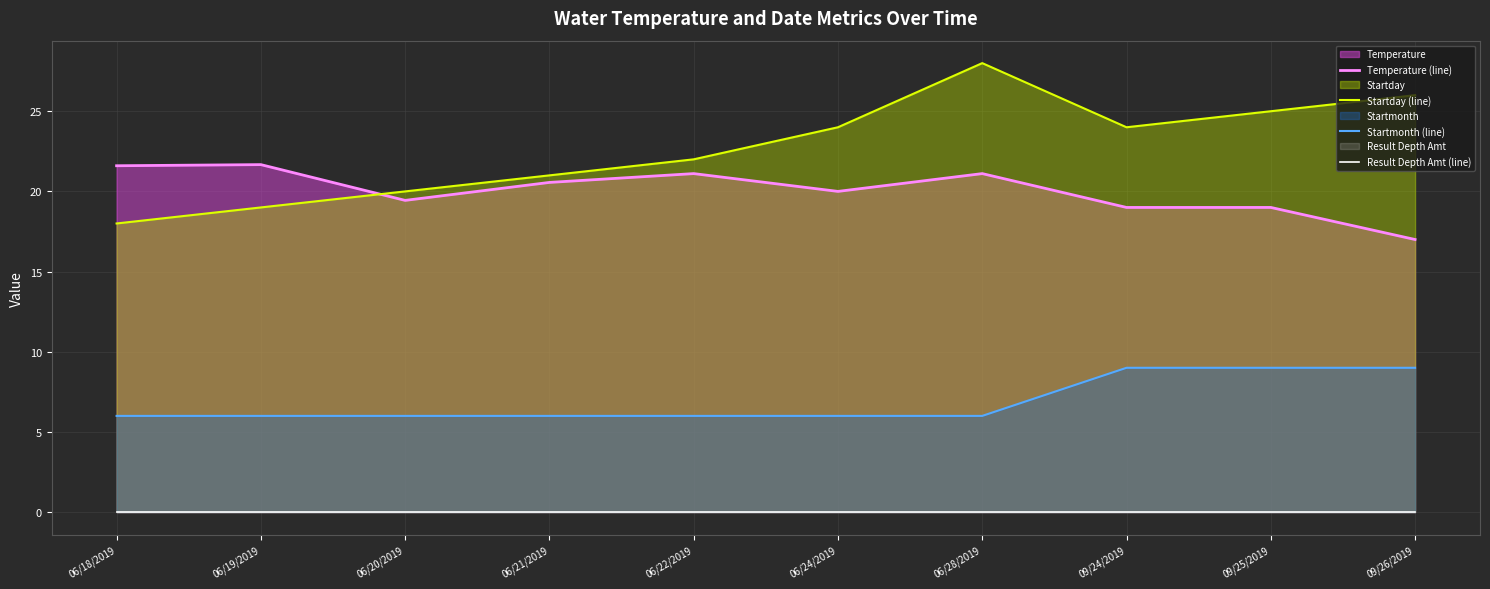

True or false: Startmonth (line) has more than 1 points higher than both neighbors.

False